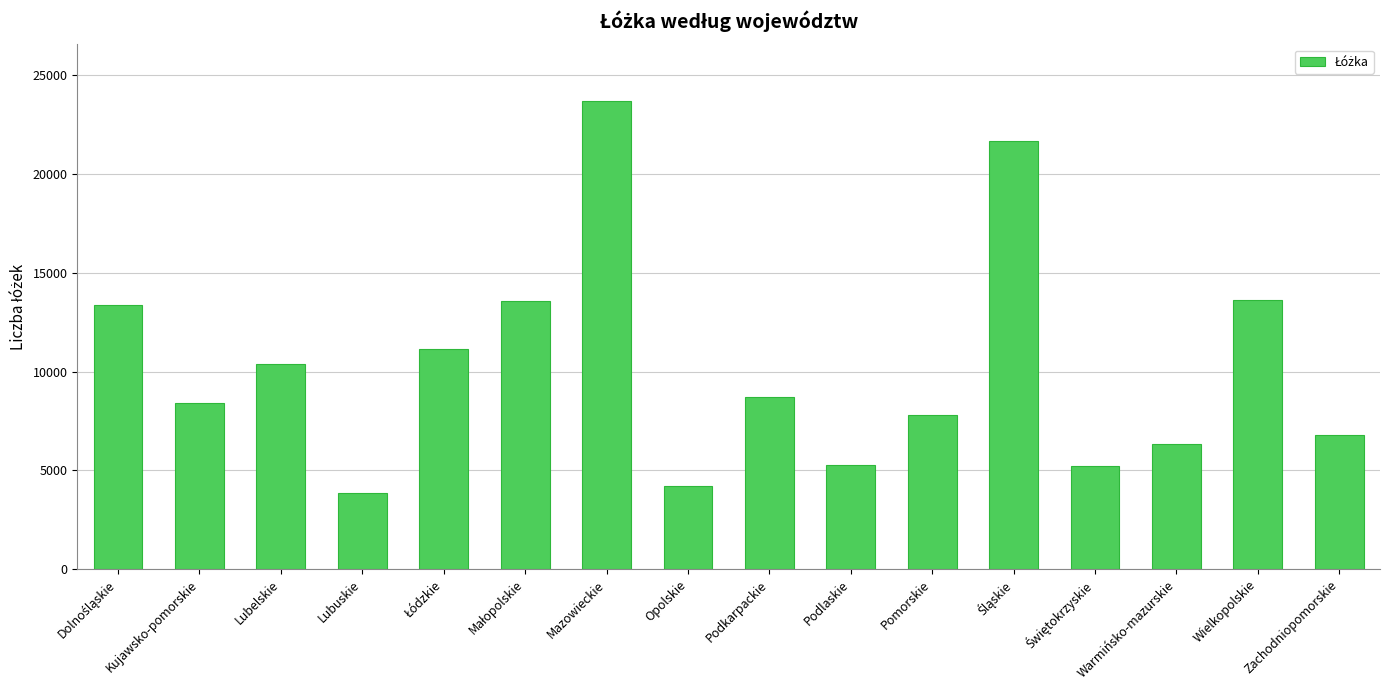

Is it true that the value at Mazowieckie is 40752?

False